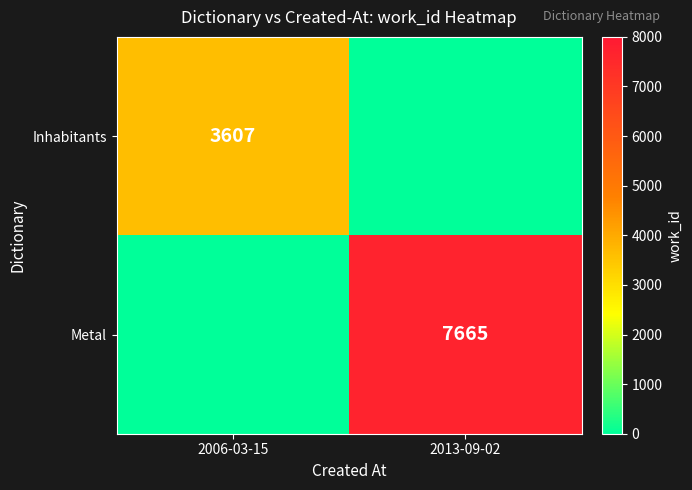

Count the Metal values in the range 0 to 7665.

2